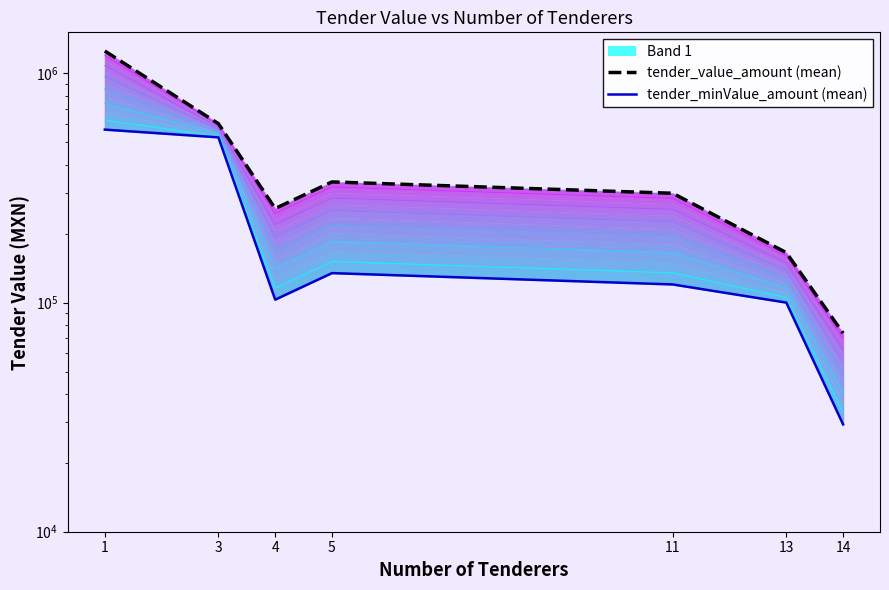

Which category has the lowest value in the tender_minValue_amount (mean) series?

14